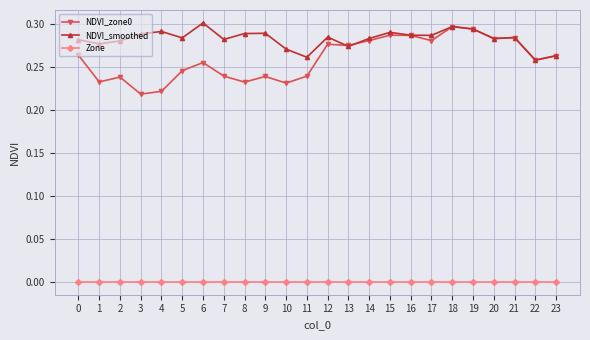

How many series are shown in this chart?

3